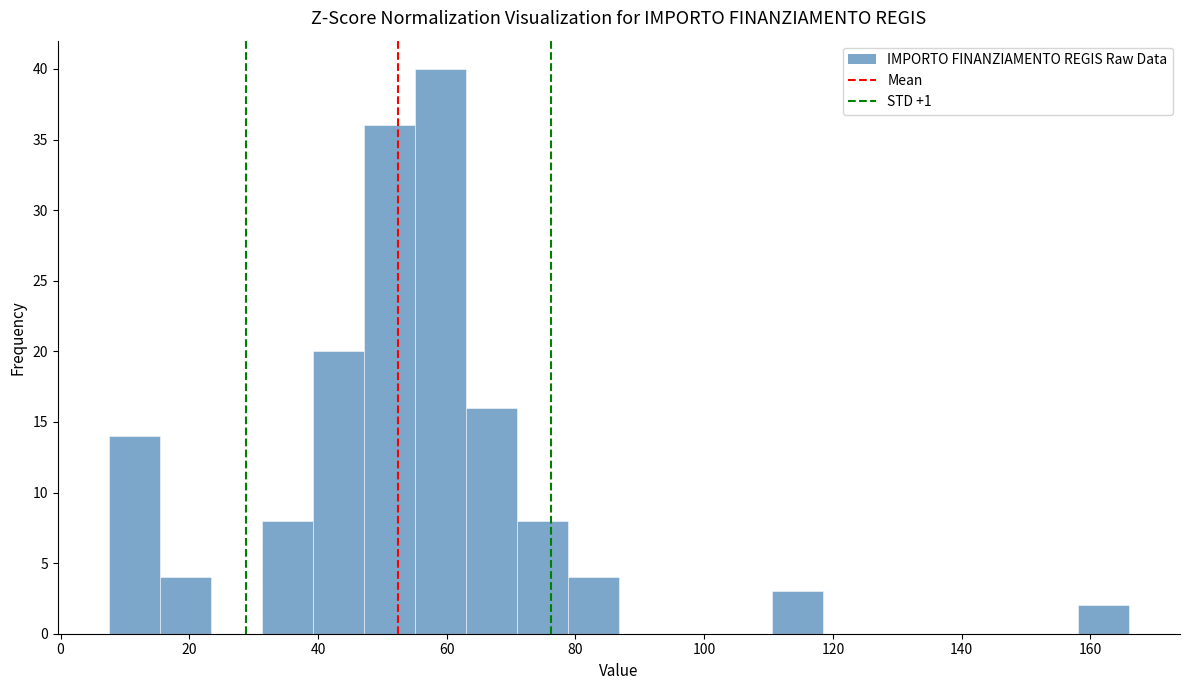

Around what value on the x-axis is the tallest bar? Give the approximate position of its centre, as read against the axis.

60